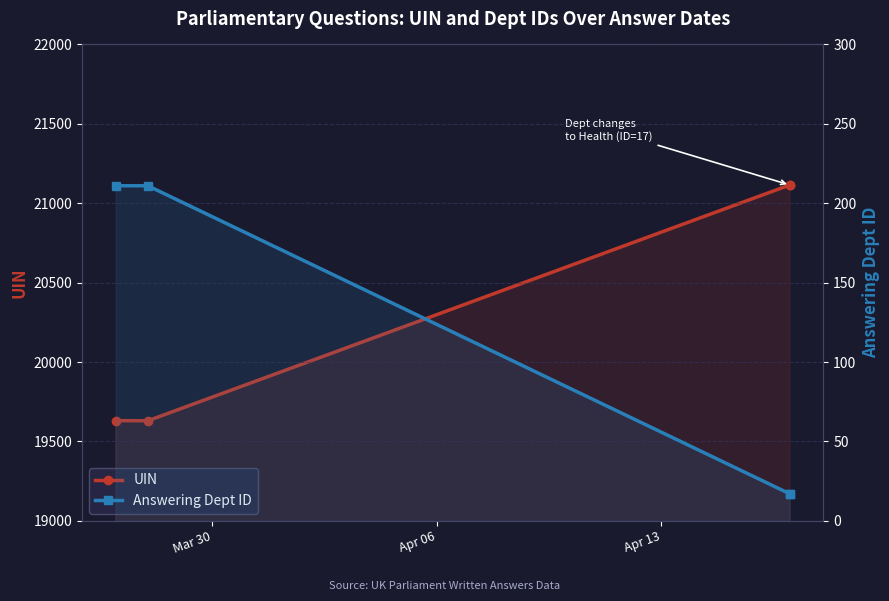

Which series has the largest range (max minus min)?

UIN